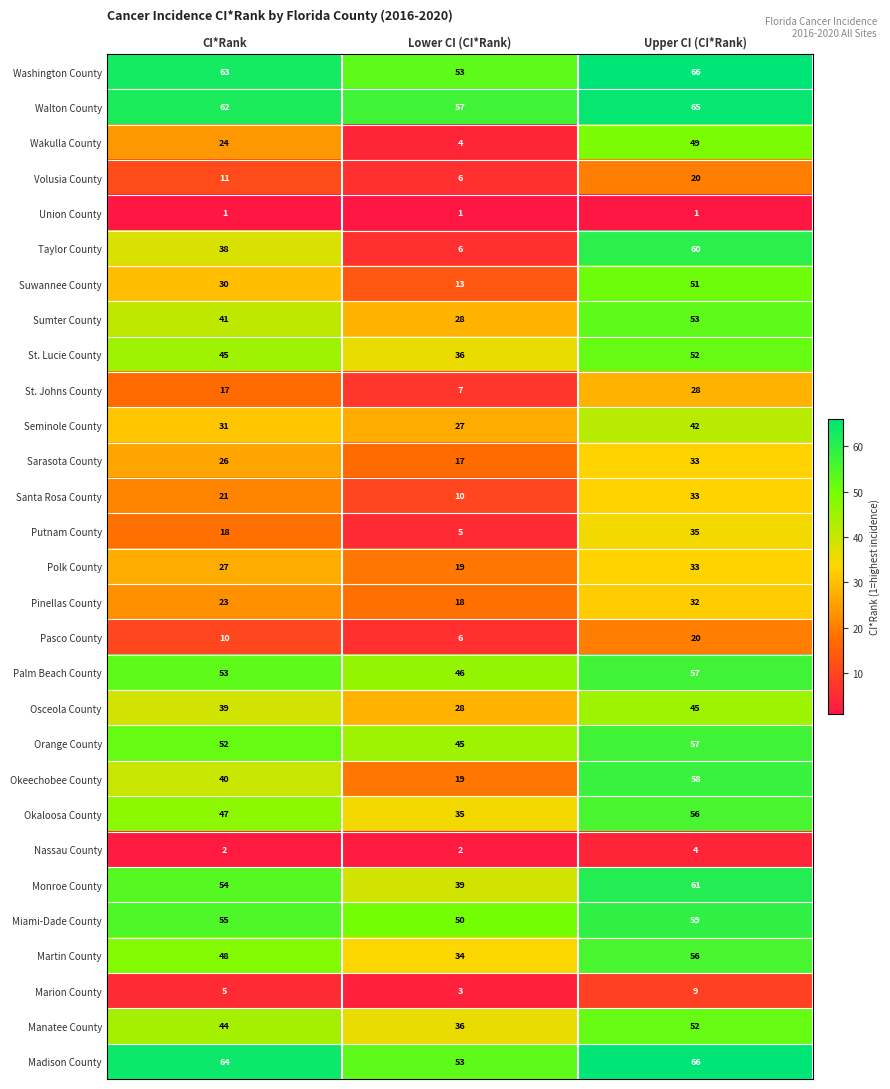

The value of Pasco County at Upper CI (CI*Rank) is 20. True or false?

True